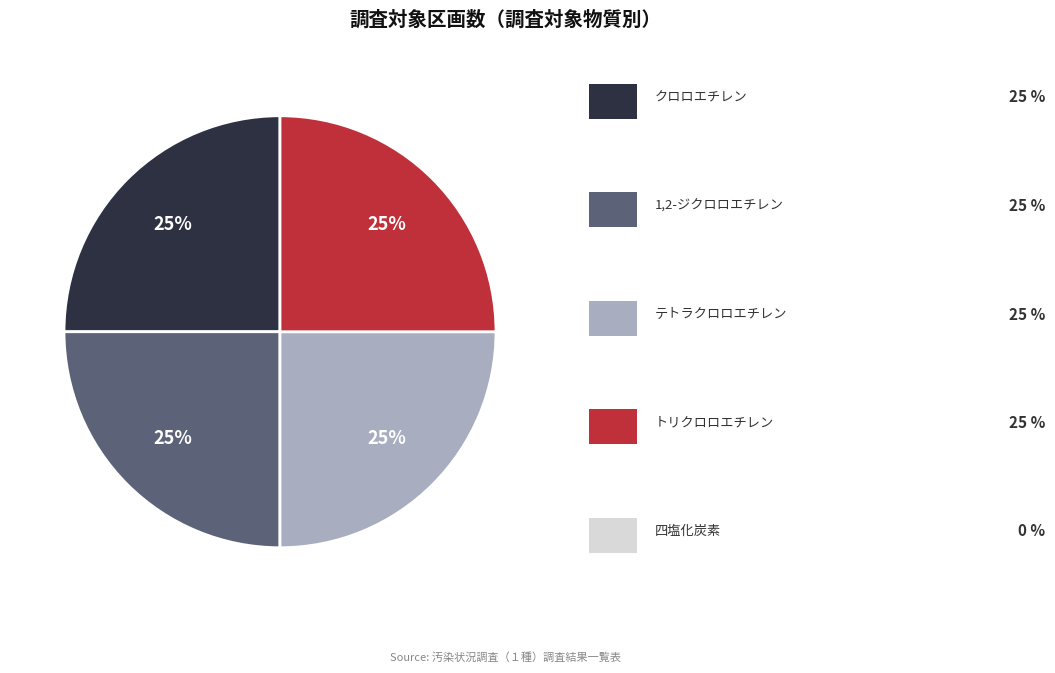

How many segments does this pie chart have?

4